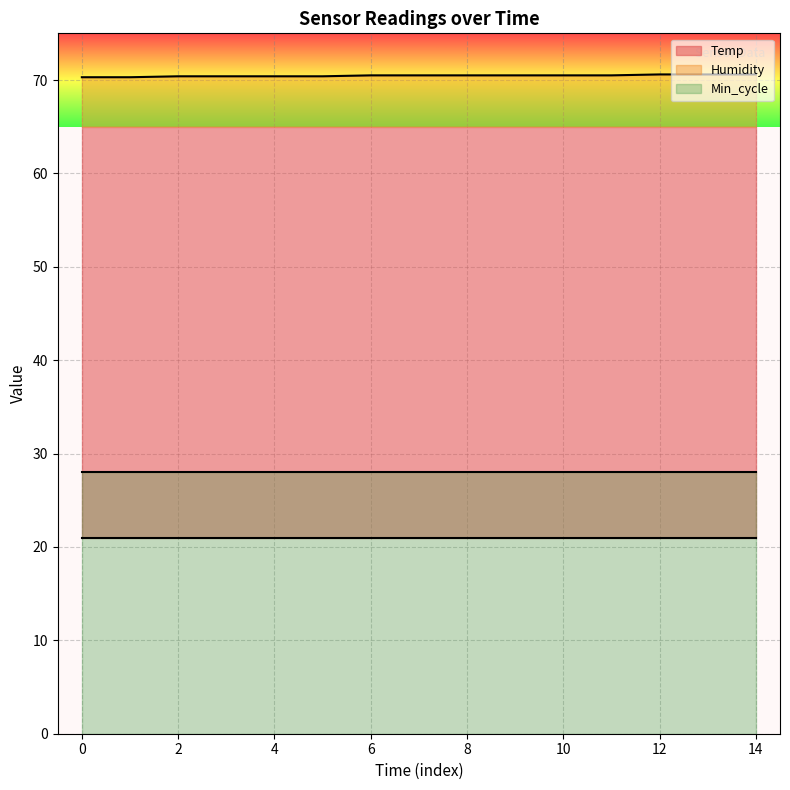

True or false: Humidity has a value of 23.1 at 4.

False